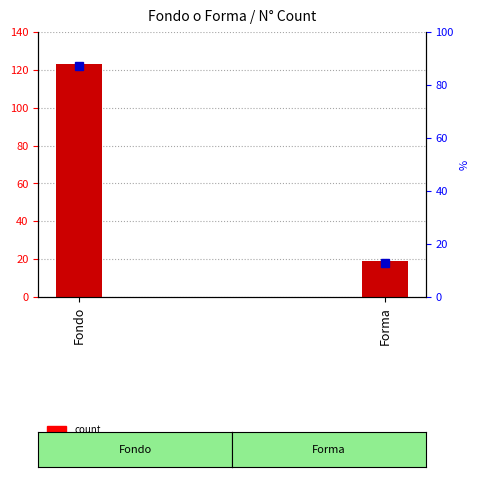

What is the value of the 1st bar from the left?

123